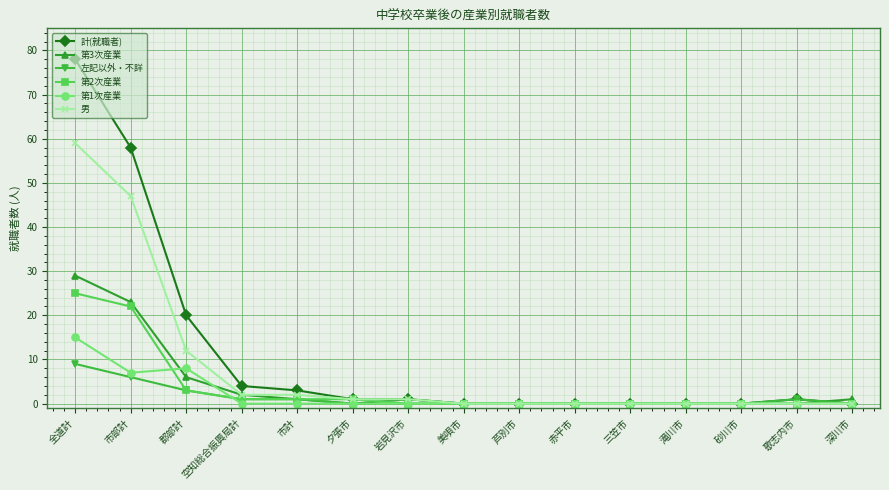

What is the value of the 左記以外・不詳 point at the 5th from the left?

1